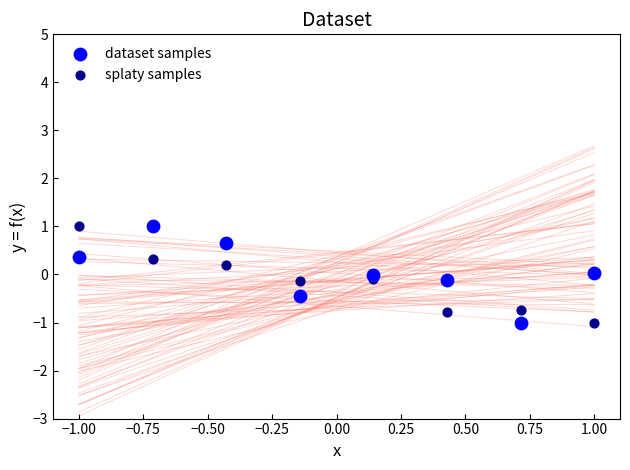

What are all the series names shown in the legend?

dataset samples, splaty samples